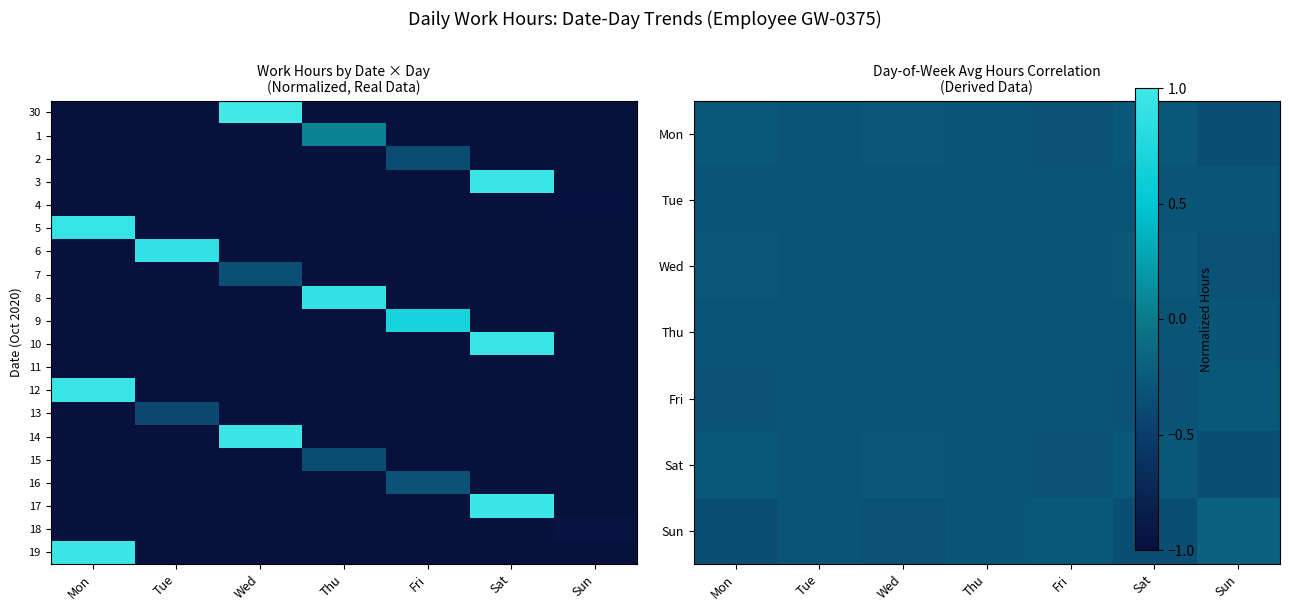

Is the value of Fri at Tue greater than the value of 17 at Sat?

No